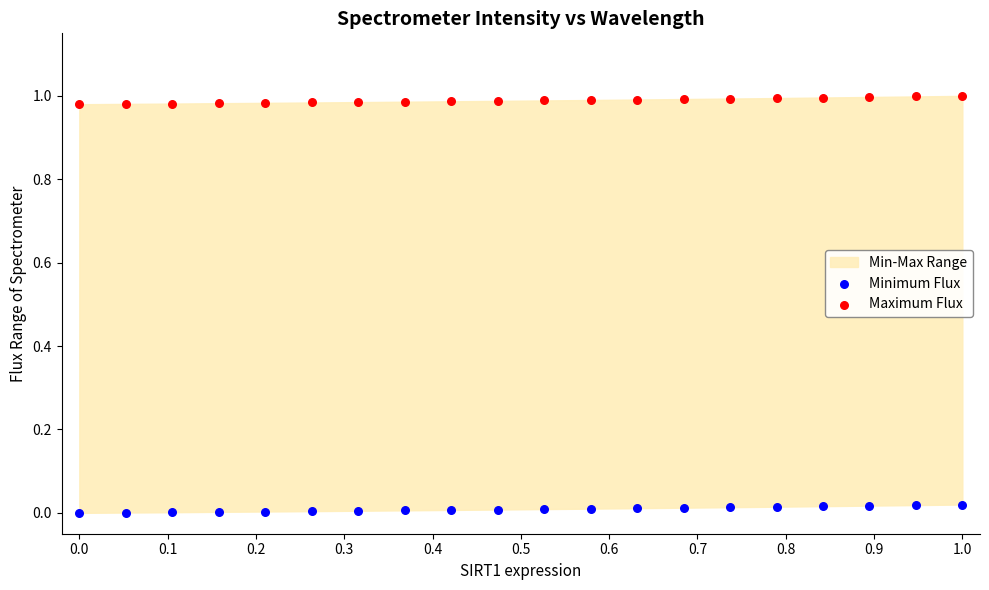

Which series contains the highest Y value?

Maximum Flux